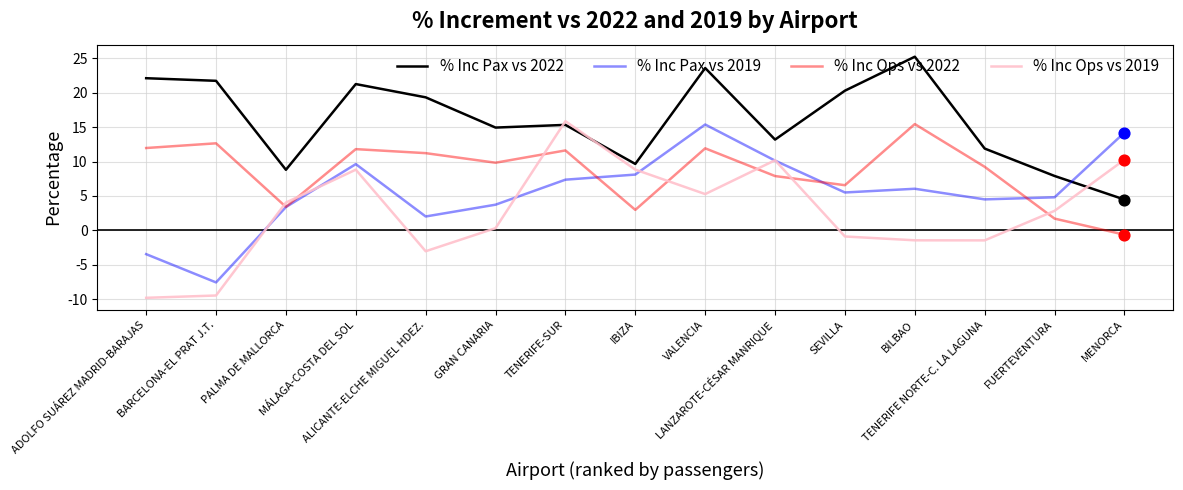

Is the value of % Inc Ops vs 2022 at PALMA DE MALLORCA greater than the value of % Inc Pax vs 2022 at ALICANTE-ELCHE MIGUEL HDEZ.?

No